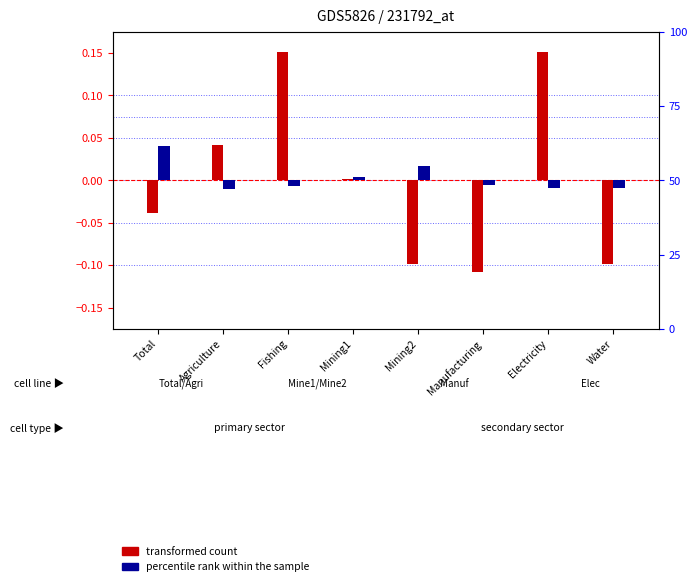

Is the value of transformed count at Fishing greater than the value of percentile rank within the sample at Mining1?

Yes